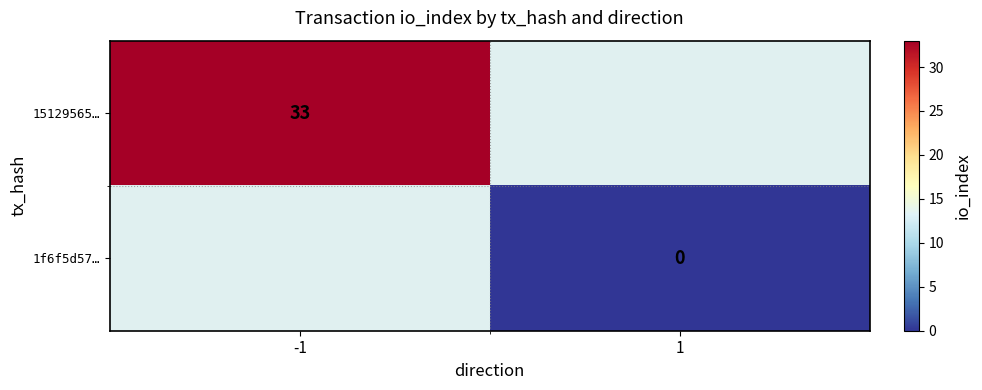

Rank the categories by 1f6f5d57… value from highest to lowest.

-1, 1